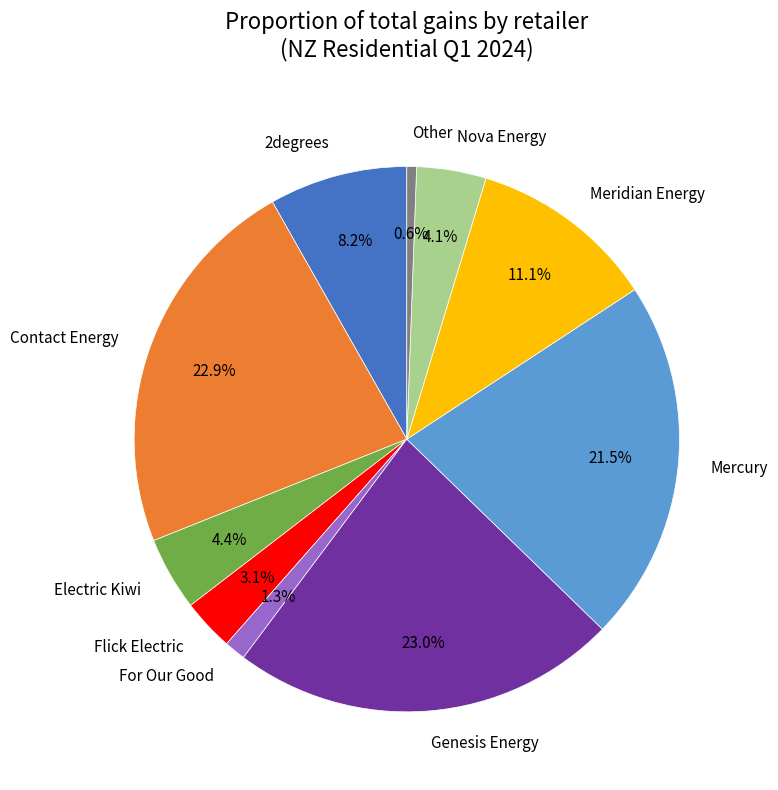

What portion of the pie excludes For Our Good?

98.7%